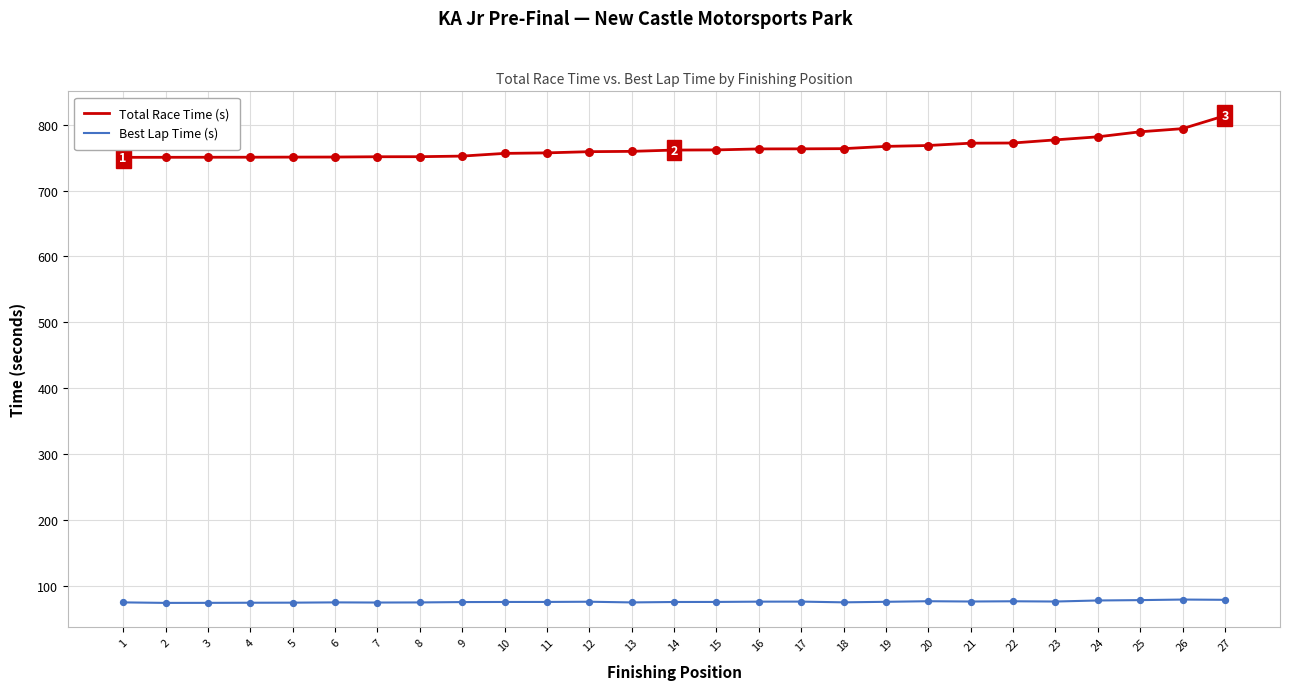

What is the total value across all series at 21?

847.9